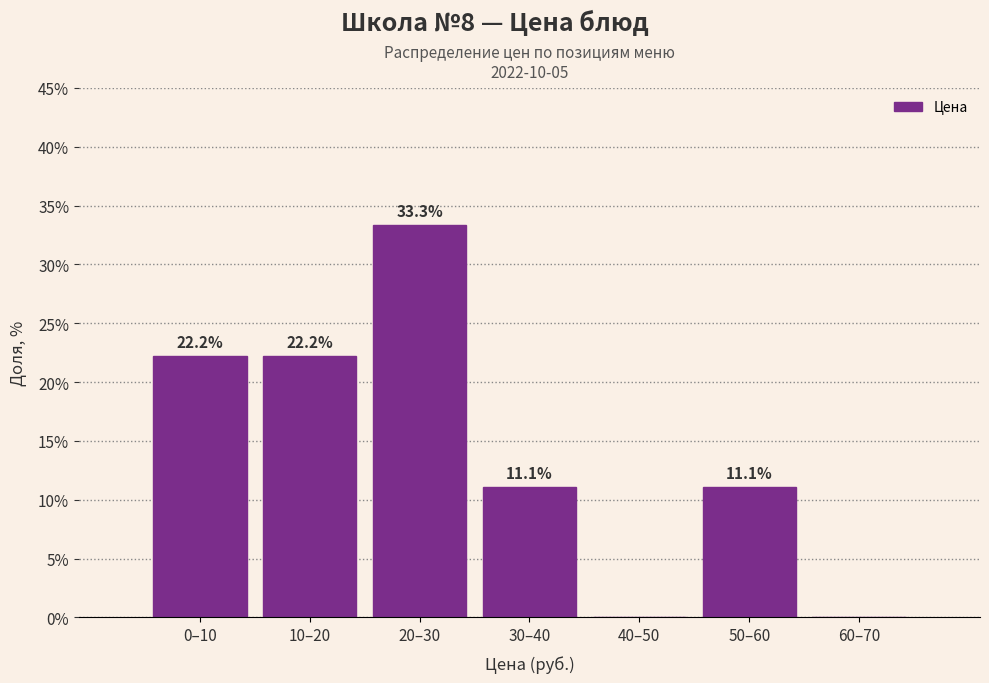

Reading right to left, extract all data points from this chart.

60–70=0.0	50–60=11.1	40–50=0.0	30–40=11.1	20–30=33.3	10–20=22.2	0–10=22.2